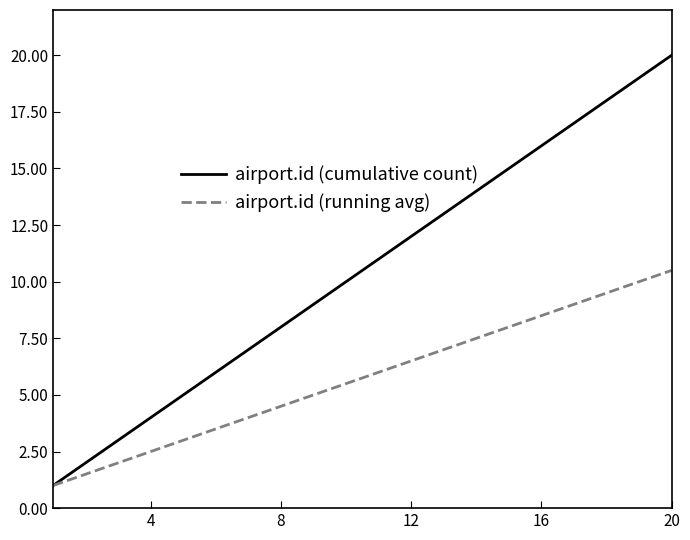

What is the greatest value displayed?

20.0